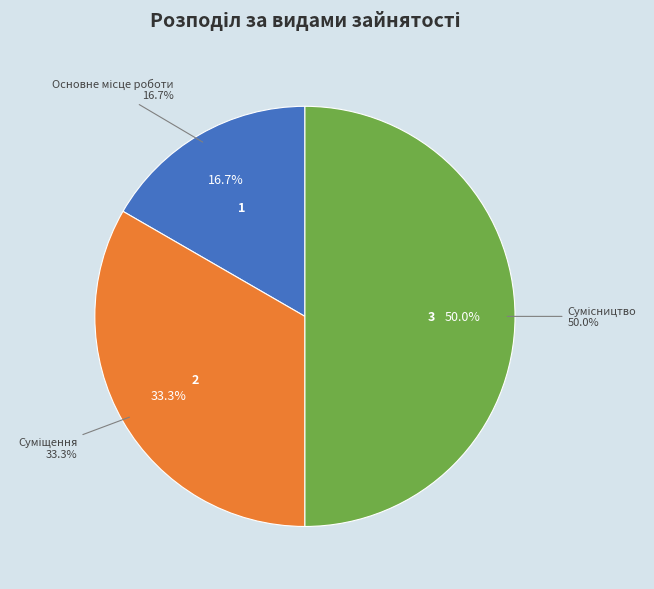

Is it true that Суміщення is 33% of the pie?

True